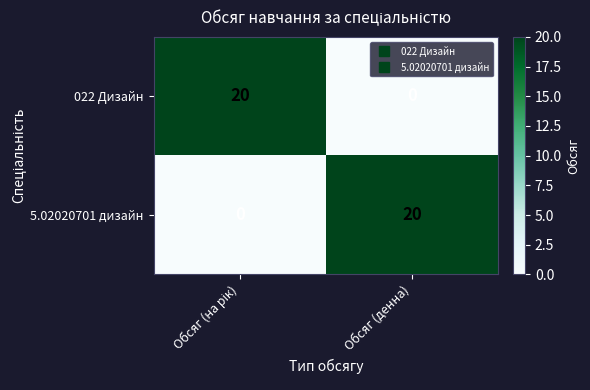

What is the average value of the 5.02020701 дизайн series?

10